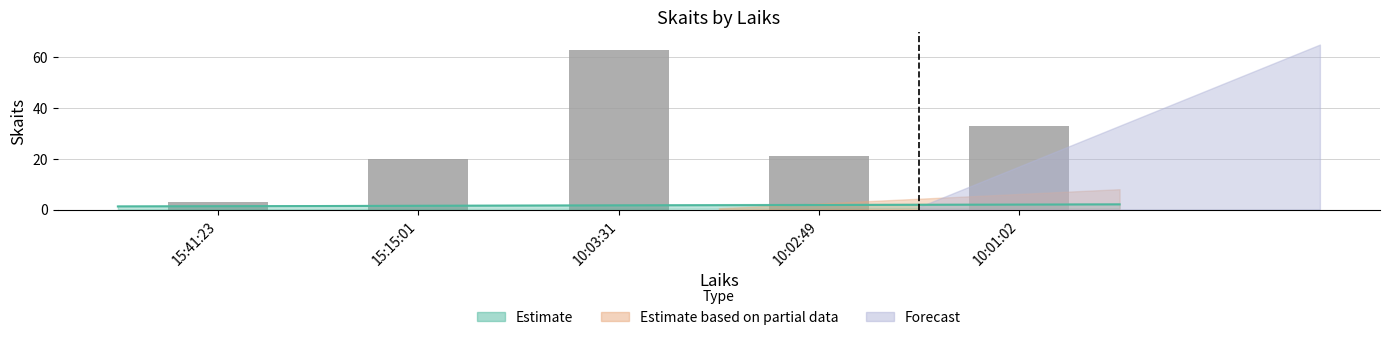

How many values are below 21?

2